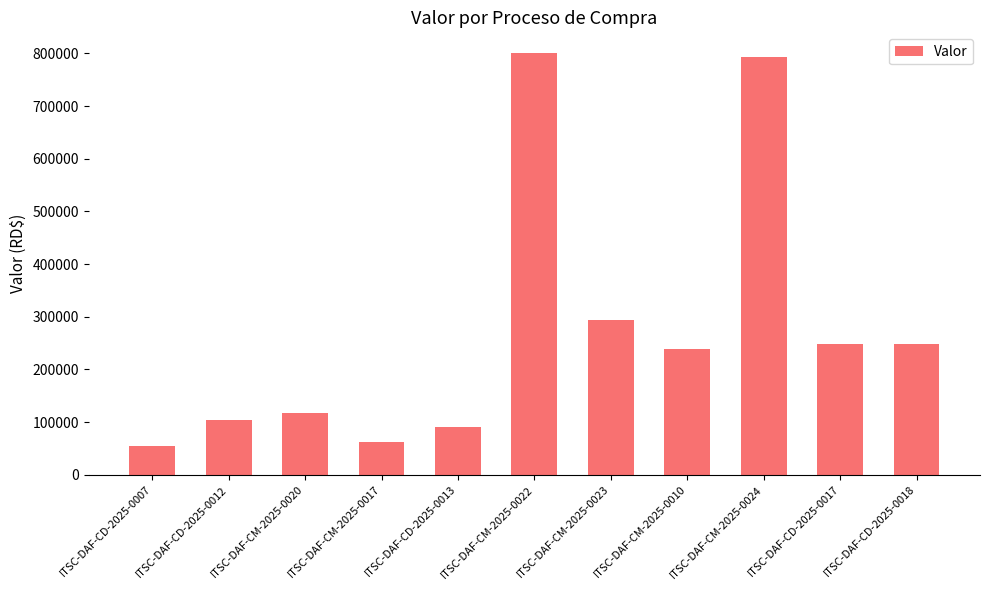

Approximately how many times larger is the value at ITSC-DAF-CD-2025-0017 compared to ITSC-DAF-CM-2025-0022?

0.3